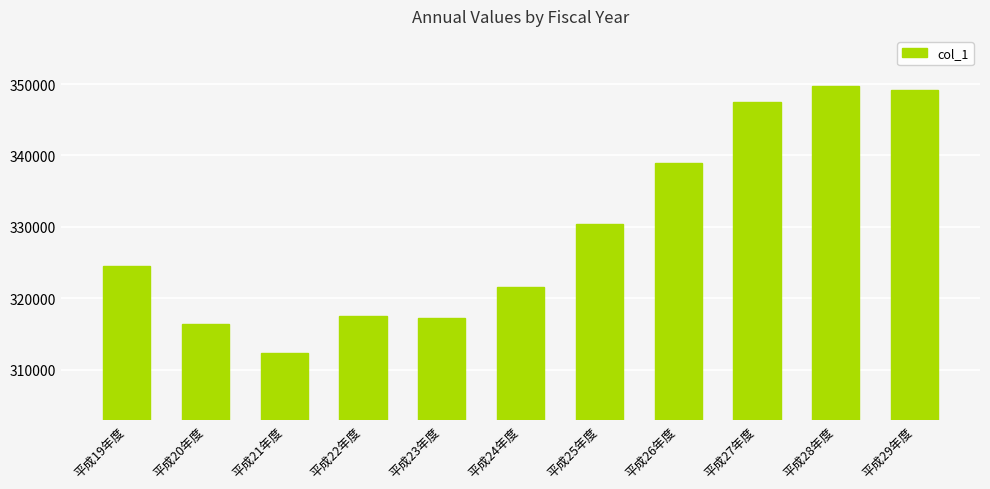

Reading left to right, transcribe all the data shown in this chart.

324494	316470	312379	317471	317235	321541	330375	338954	347501	349753	349137